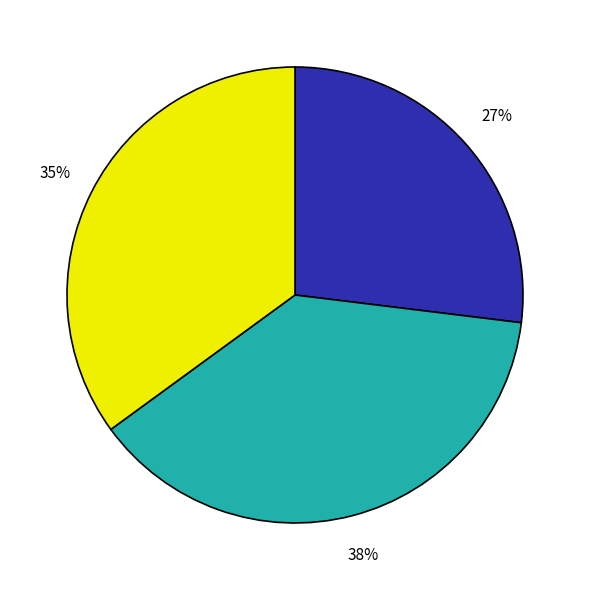

Is there a majority slice in this chart?

No